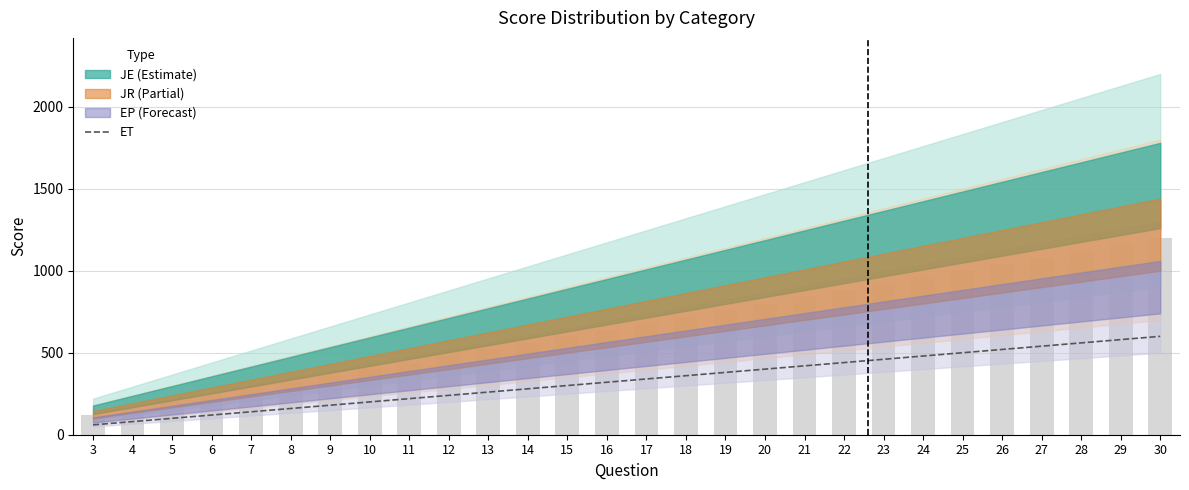

What is the difference between the second highest and second lowest values?

500.0